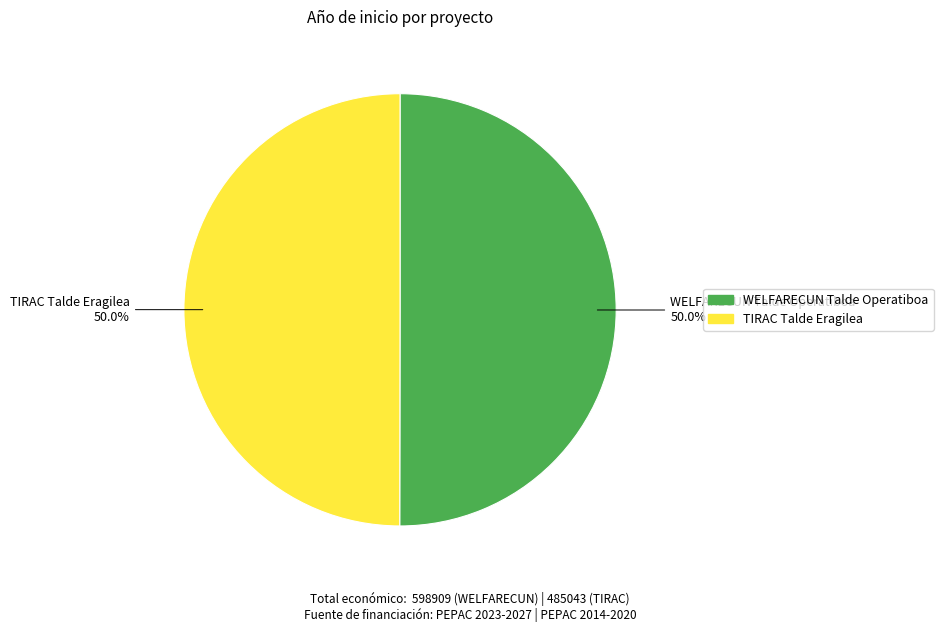

Do WELFARECUN Talde Operatiboa and TIRAC Talde Eragilea together represent more than half of the pie?

Yes